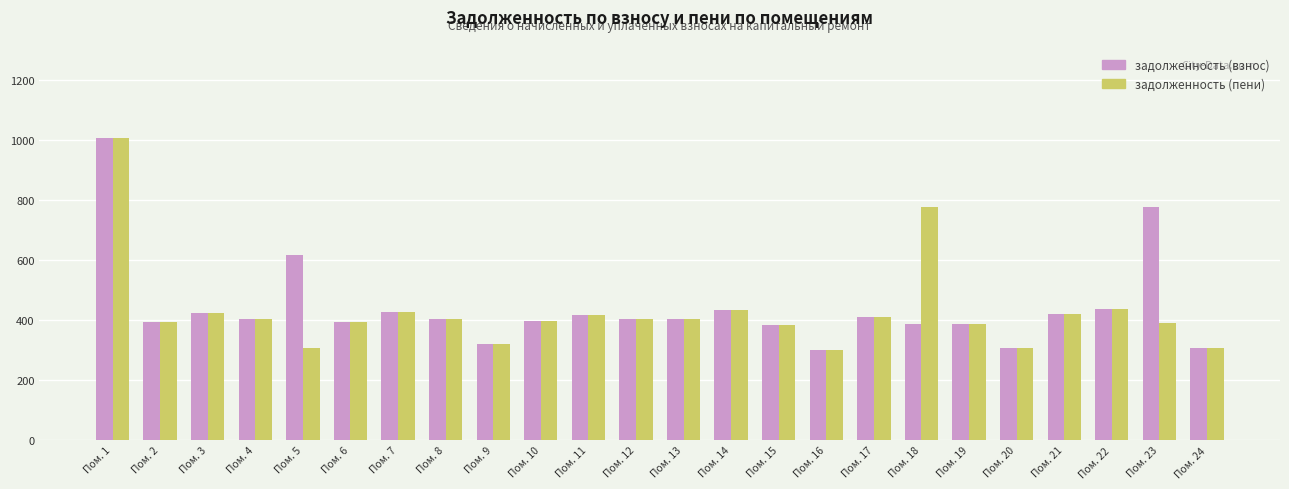

Rank the series at Пом. 18 from highest to lowest value.

задолженность (пени), задолженность (взнос)